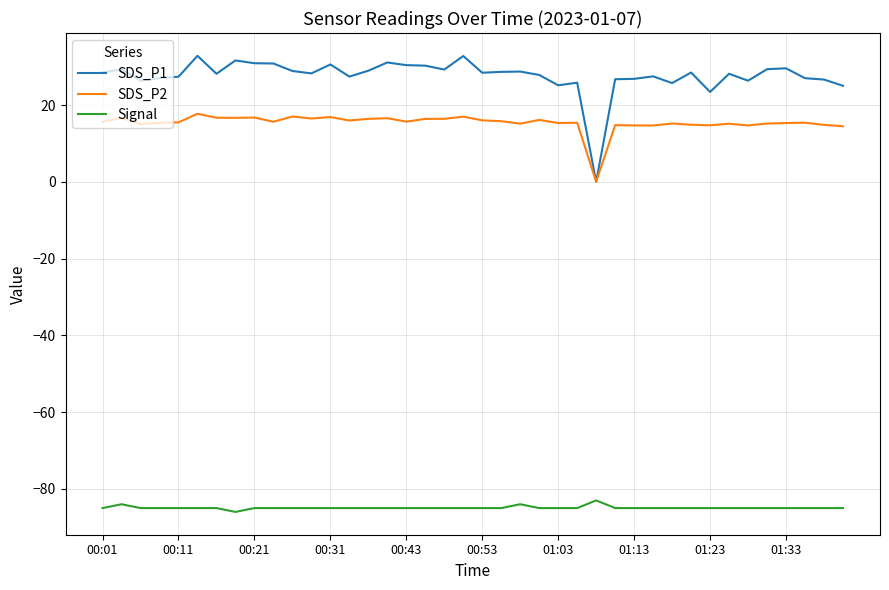

Which series has the widest spread of values?

SDS_P1